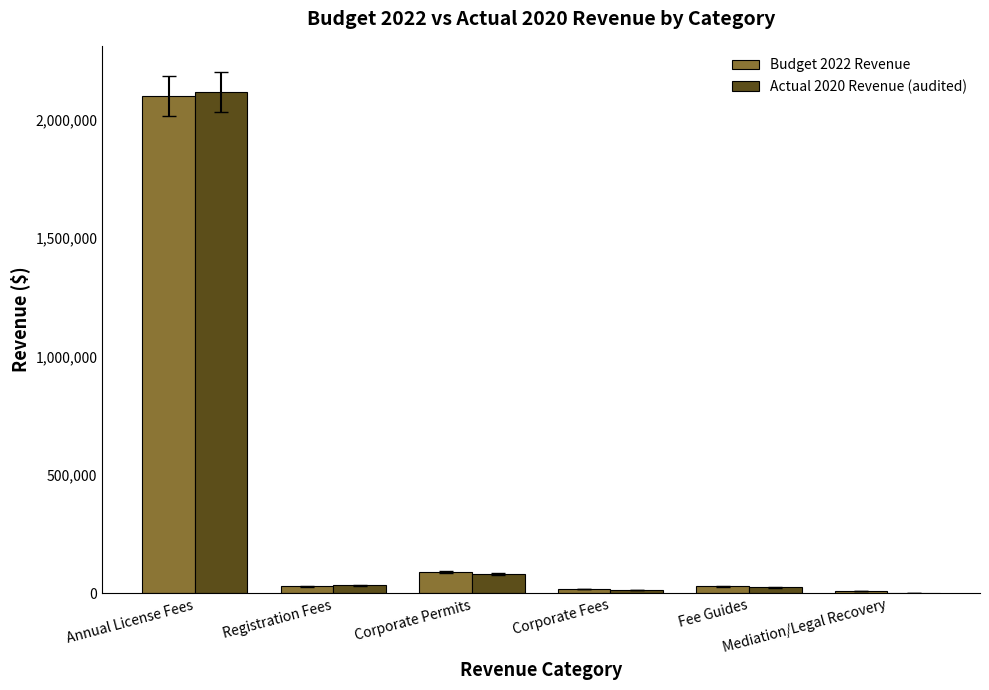

What is the maximum value shown in the chart?

2118000